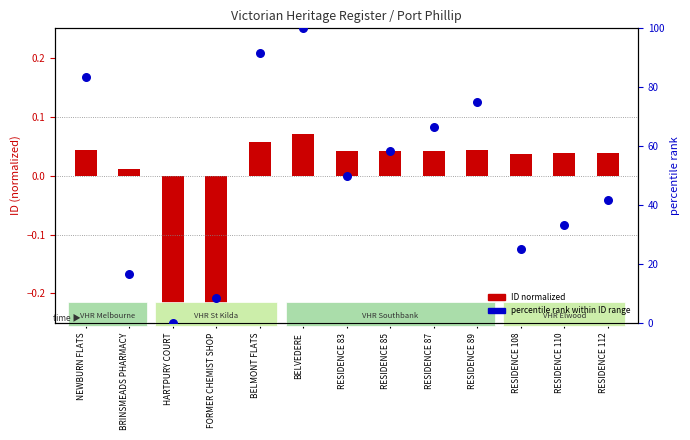

Approximately how many times larger is the value at RESIDENCE 110 compared to RESIDENCE 108?

1.3